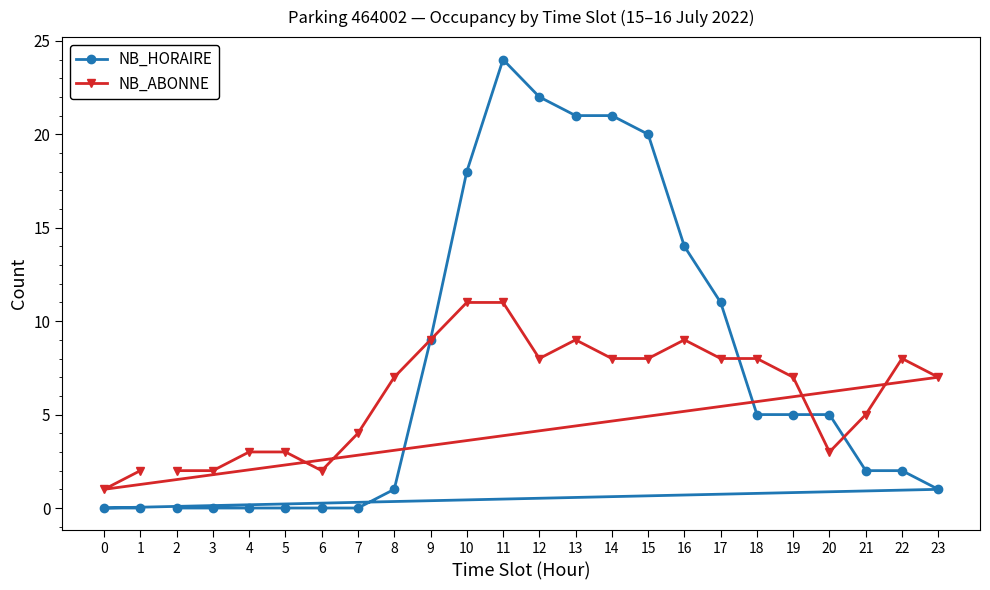

Where is NB_HORAIRE nearest to the value 12?

17